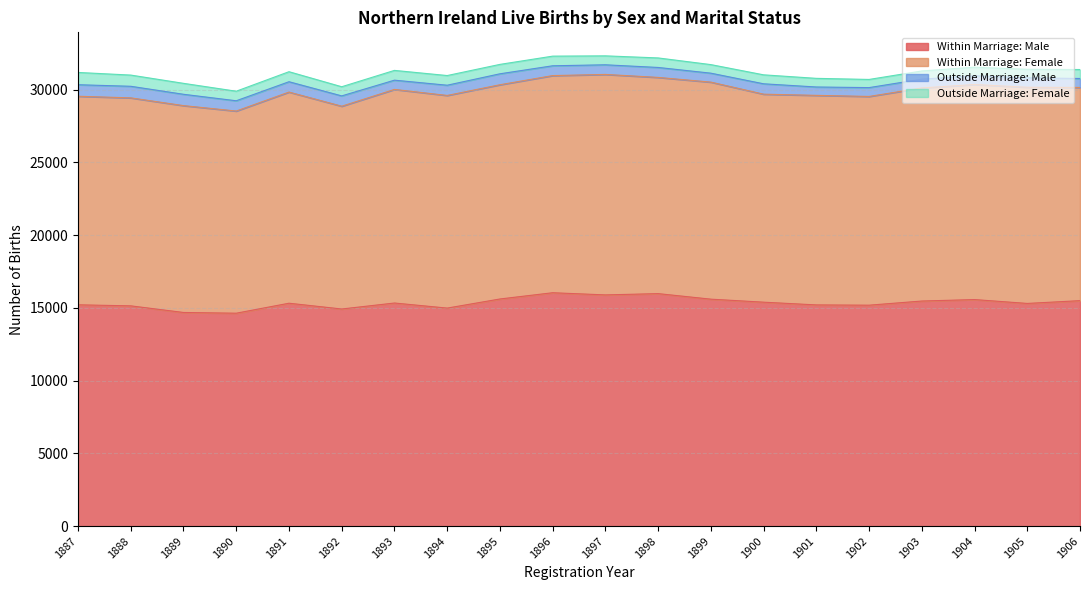

Reading left to right, list all the values displayed in this chart.

Within Marriage: Male: 1887=15215	1888=15143	1889=14688	1890=14638	1891=15324	1892=14927	1893=15338	1894=14989	1895=15615	1896=16045	1897=15896	1898=15984	1899=15603	1900=15396	1901=15208	1902=15189	1903=15475	1904=15575	1905=15310	1906=15501
Within Marriage: Female: 1887=14337	1888=14297	1889=14220	1890=13897	1891=14516	1892=13940	1893=14683	1894=14618	1895=14728	1896=14927	1897=15156	1898=14863	1899=14920	1900=14299	1901=14405	1902=14349	1903=14647	1904=14784	1905=14860	1906=14656
Outside Marriage: Male: 1887=792	1888=797	1889=779	1890=706	1891=710	1892=709	1893=636	1894=703	1895=752	1896=674	1897=662	1898=684	1899=615	1900=713	1901=575	1902=608	1903=604	1904=599	1905=647	1906=615
Outside Marriage: Female: 1887=844	1888=770	1889=752	1890=657	1891=689	1892=629	1893=672	1894=665	1895=647	1896=663	1897=615	1898=655	1899=589	1900=616	1901=594	1902=561	1903=564	1904=592	1905=588	1906=617